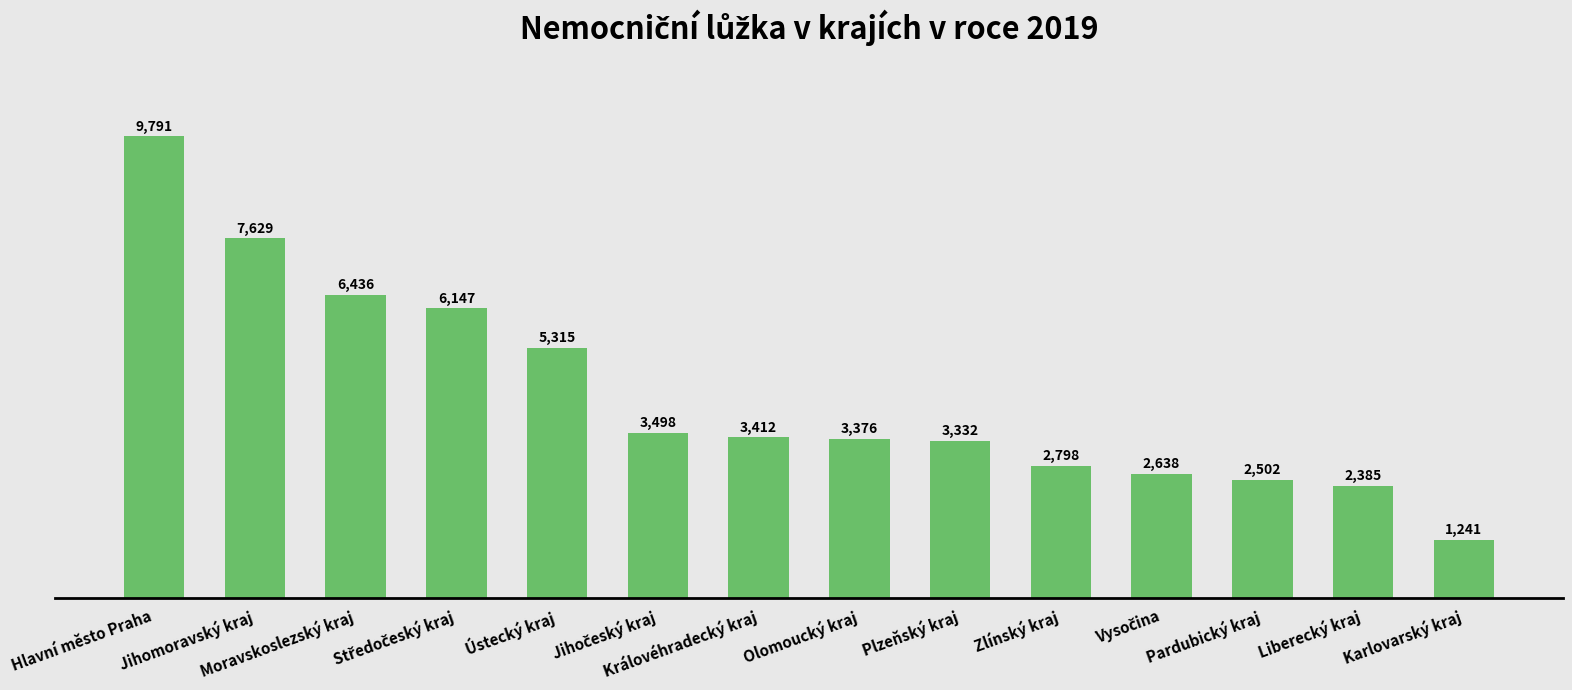

What is the label of the 7th bar from the right?

Olomoucký kraj